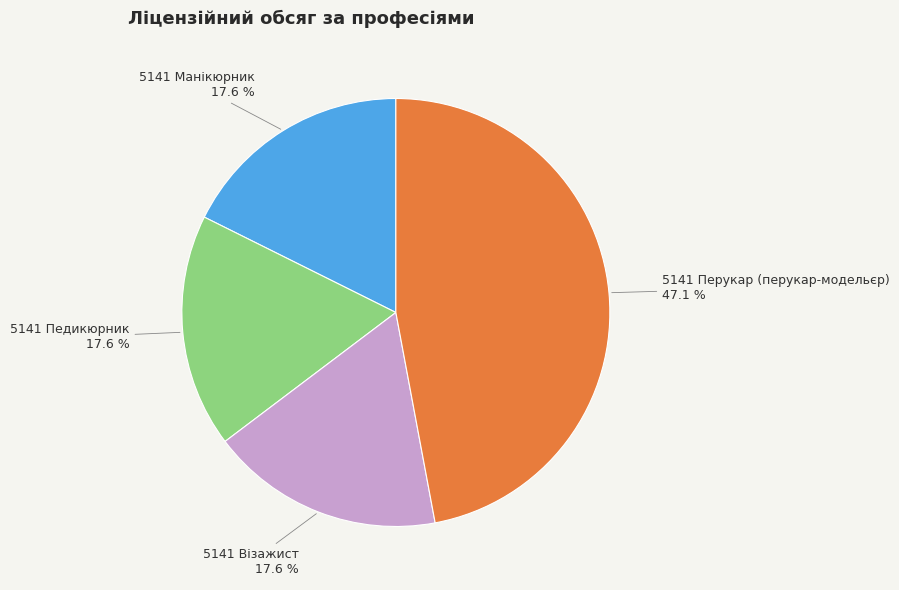

Does any single category account for the majority?

No